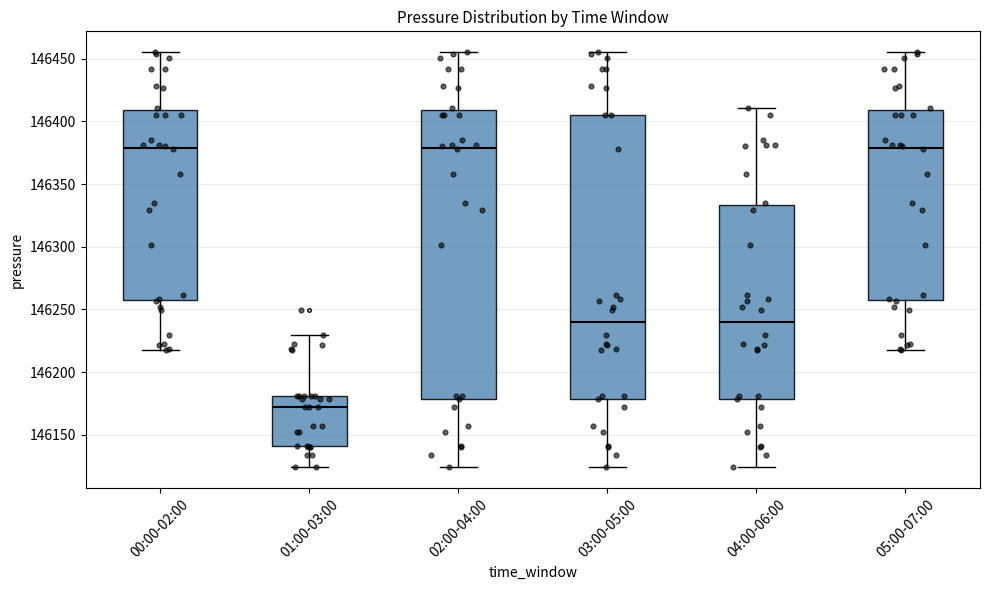

Reading left to right, read every box against the y-axis: the position of its median line, the range the box covers, and the ends of its whiskers. The values are not printed on the chart, so give them approximately, as read against the axis.

00:00-02:00: median 146380, box 146255 to 146410, whiskers 146220 to 146455
01:00-03:00: median 146170, box 146140 to 146180, whiskers 146125 to 146230
02:00-04:00: median 146380, box 146180 to 146410, whiskers 146125 to 146455
03:00-05:00: median 146240, box 146180 to 146405, whiskers 146125 to 146455
04:00-06:00: median 146240, box 146180 to 146335, whiskers 146125 to 146410
05:00-07:00: median 146380, box 146255 to 146410, whiskers 146220 to 146455